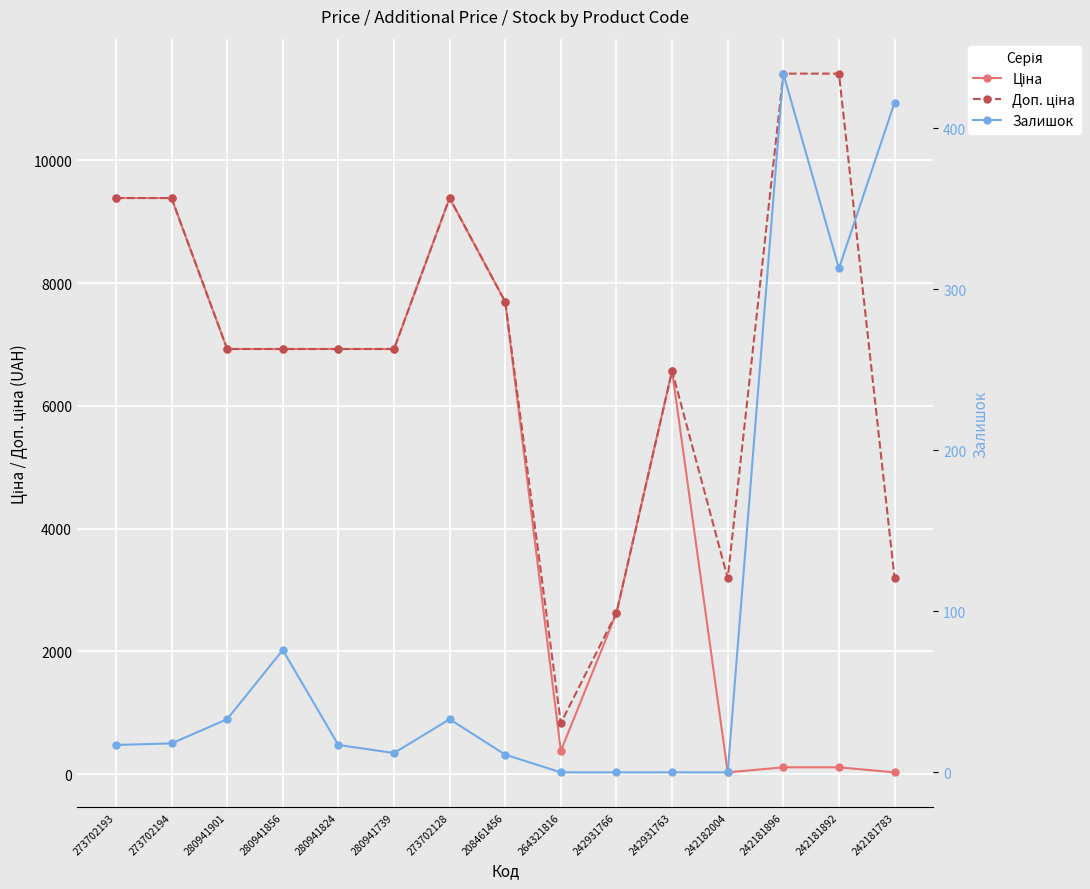

List the series in order of their overall mean, lowest first.

Залишок, Ціна, Доп. ціна